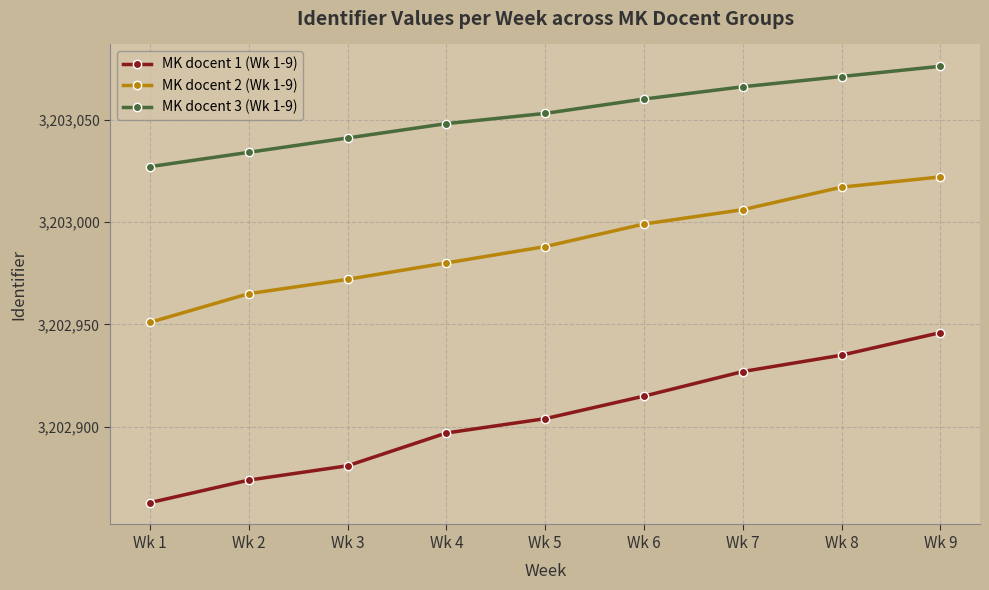

What is the value of the MK docent 3 (Wk 1-9) point at the 3rd from the left?

3203041